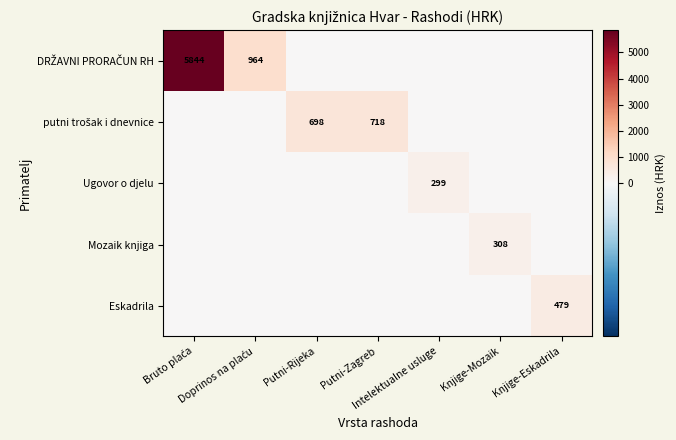

Is it true that Eskadrila equals -280.2 at Putni-Rijeka?

False